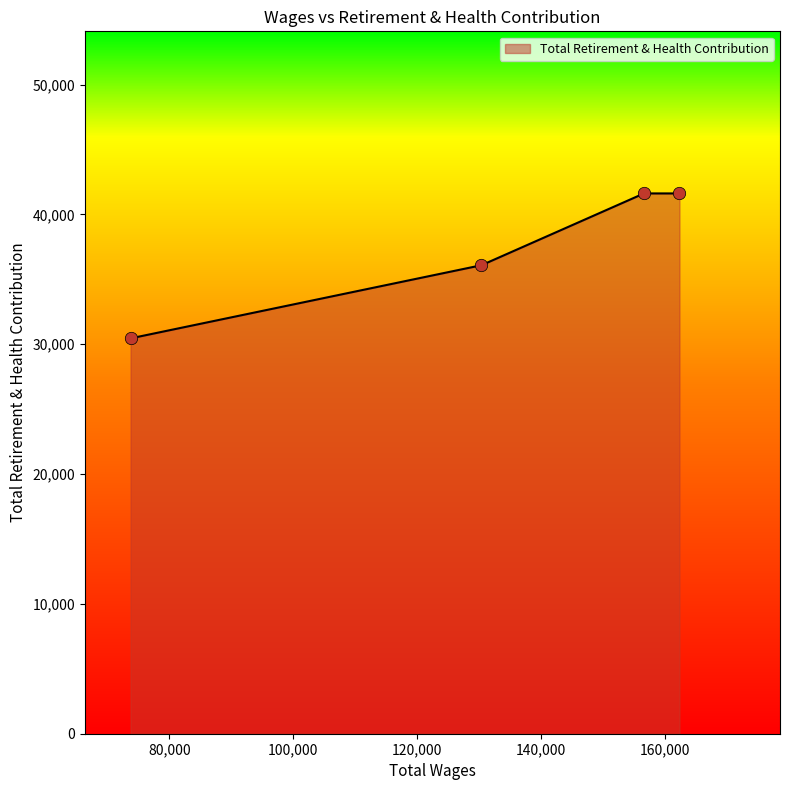

What is the maximum value shown in the chart?

41617